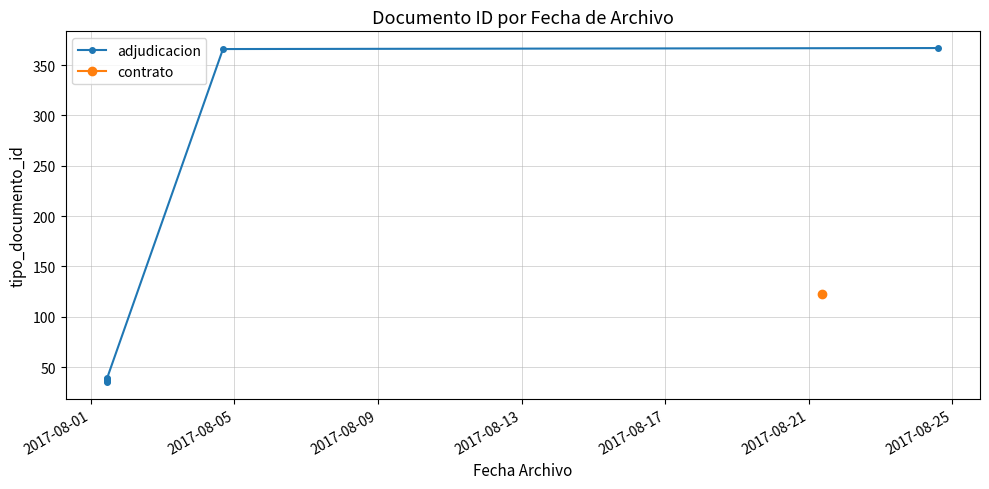

What value does the data have at 2017-08-01?

35